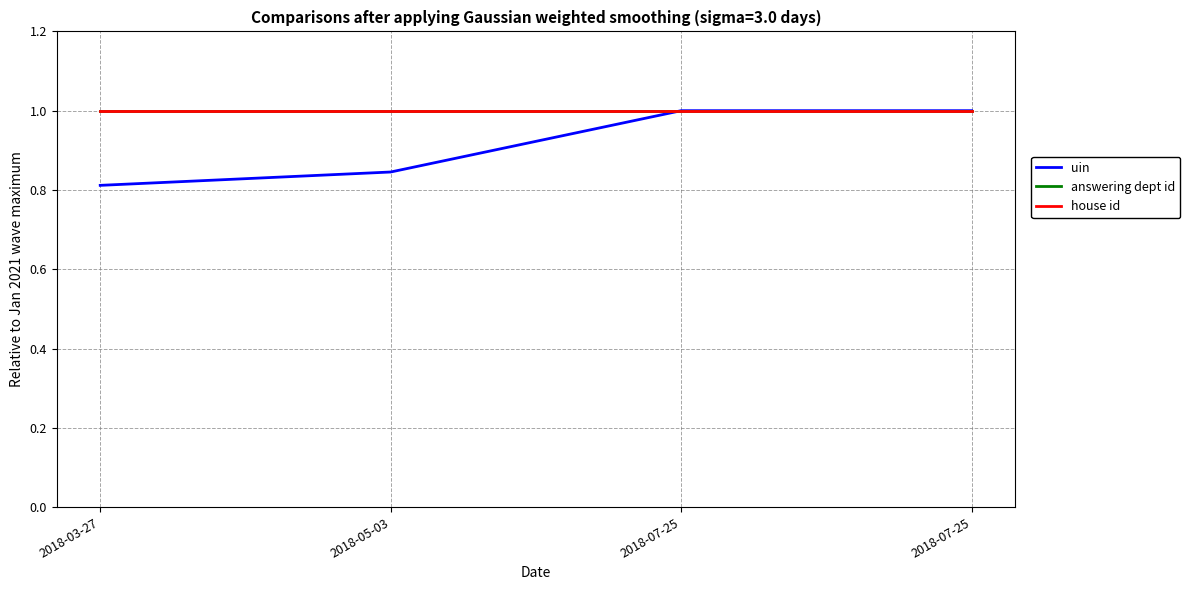

Rank the series at 2018-07-25 from lowest to highest value.

uin, answering dept id, house id